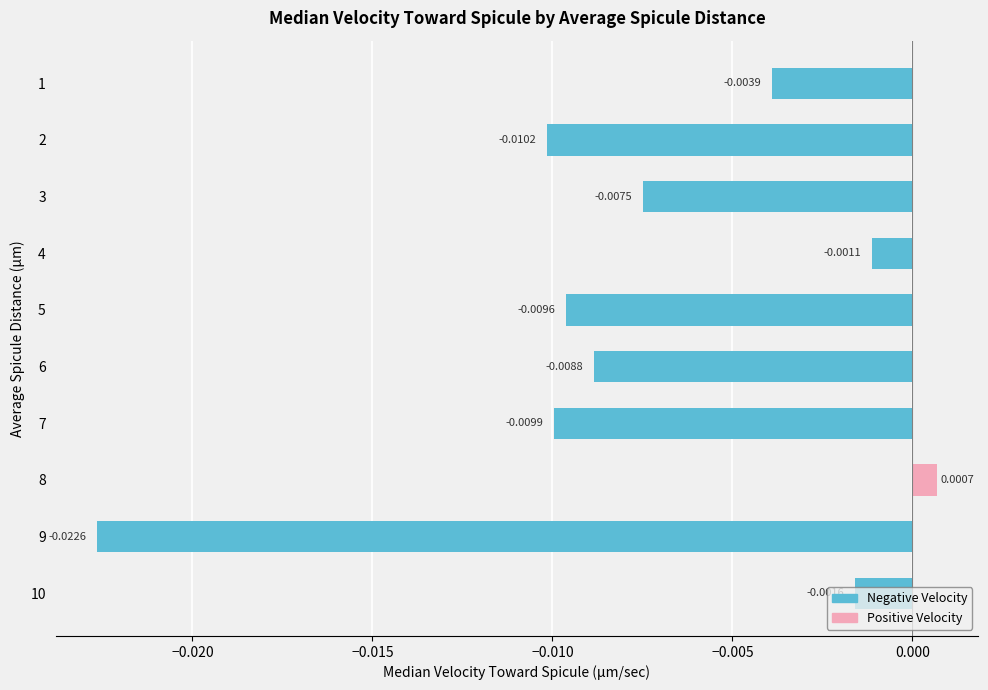

List the labels in order of value, largest first.

8, 4, 10, 1, 3, 6, 5, 7, 2, 9